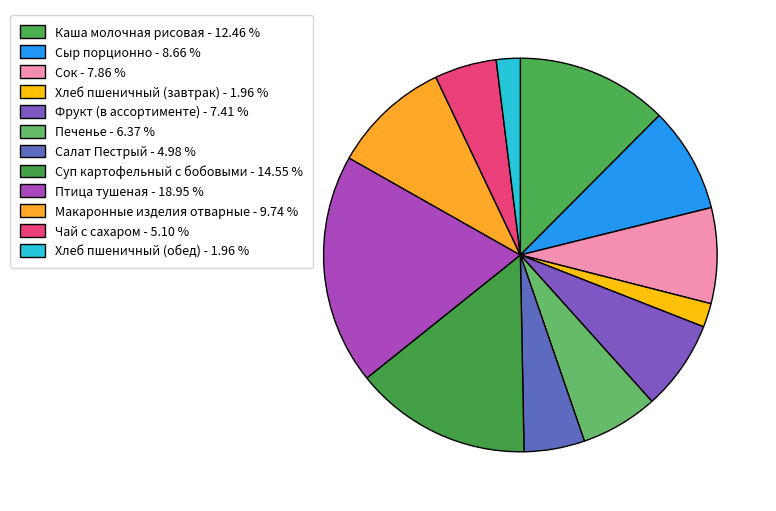

Rank the categories by value from highest to lowest.

Птица тушеная, Суп картофельный с бобовыми, Каша молочная рисовая, Макаронные изделия отварные, Сыр порционно, Сок, Фрукт (в ассортименте), Печенье, Чай с сахаром, Салат Пестрый, Хлеб пшеничный (завтрак), Хлеб пшеничный (обед)